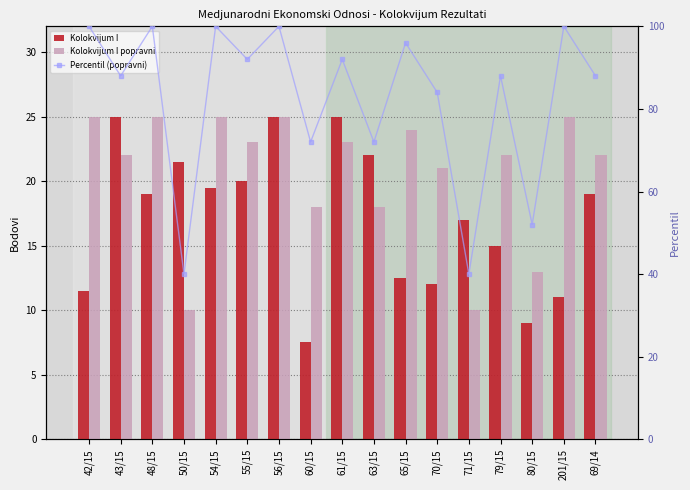

What is the lowest value of the Kolokvijum I series?

7.5